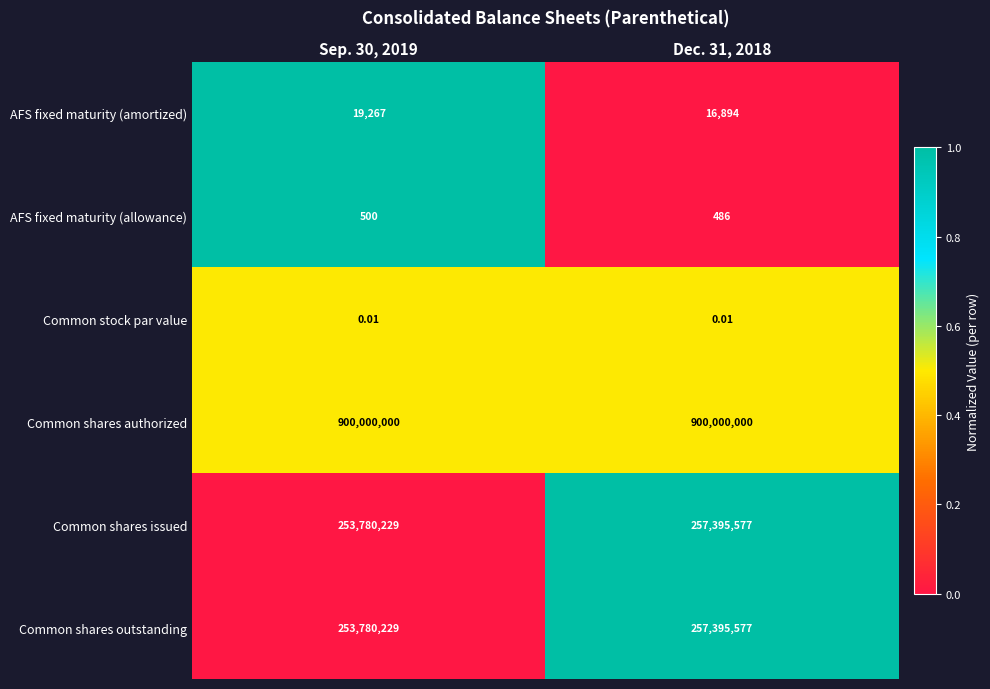

Is the value of Common shares authorized at Sep. 30, 2019 greater than the value of Common stock par value at Dec. 31, 2018?

Yes